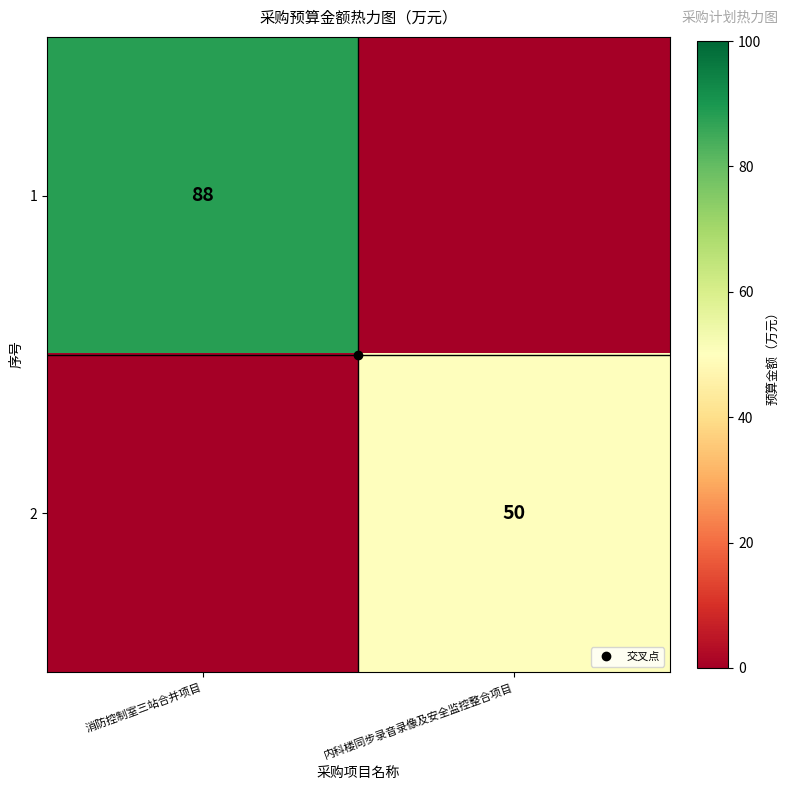

How many values in 2 are above zero?

1